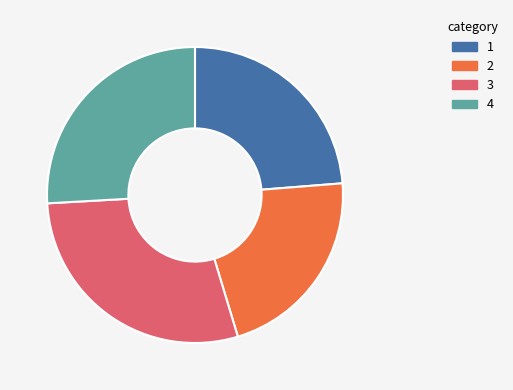

Is there a majority slice in this chart?

No